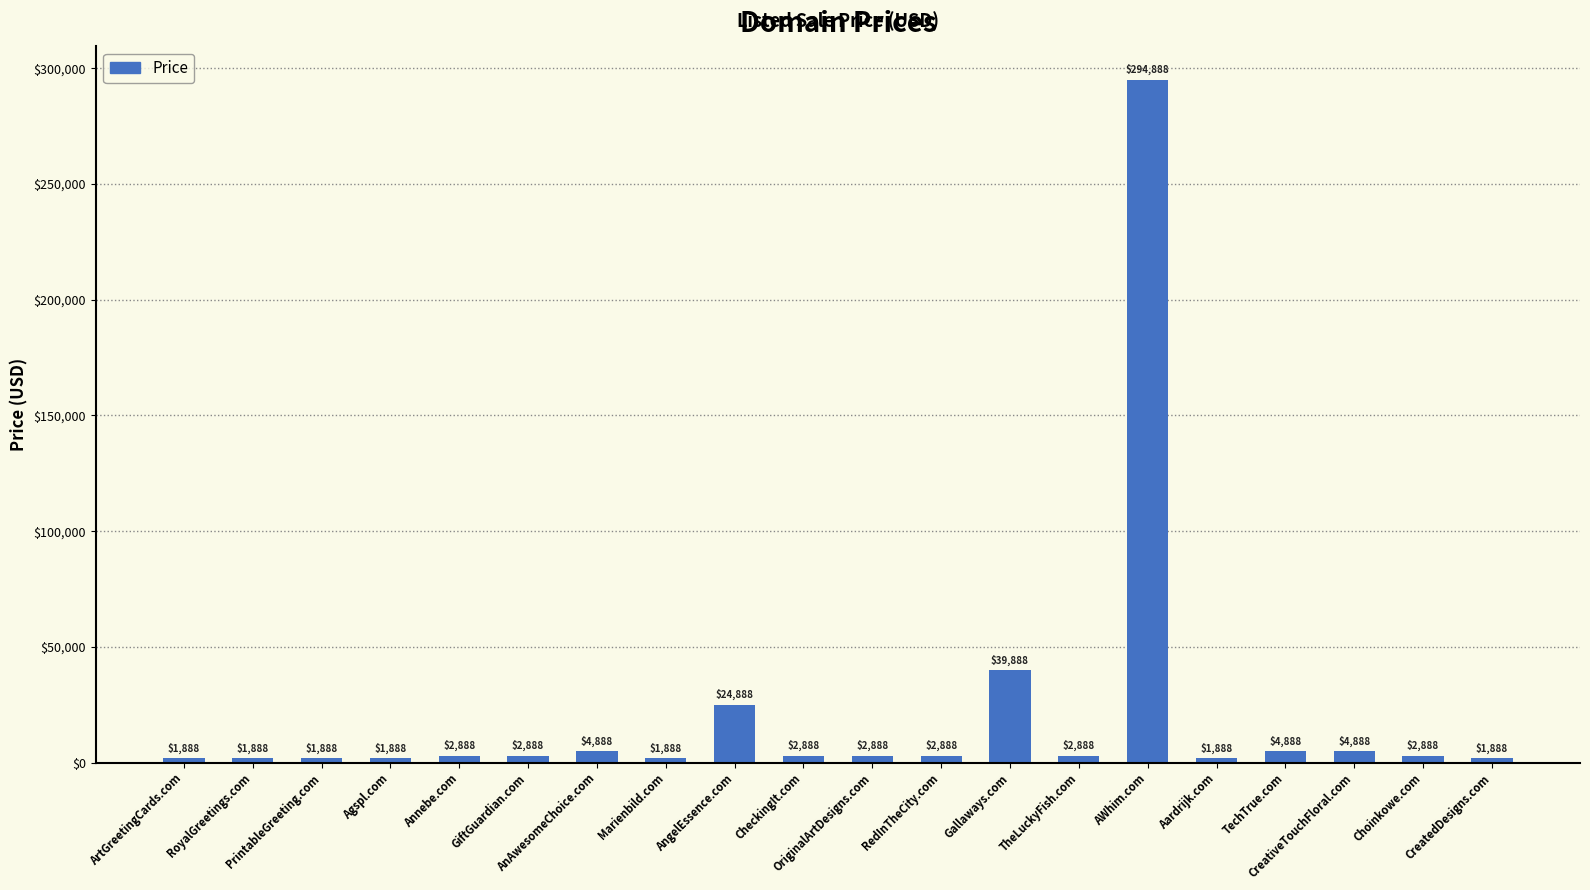

What is the maximum value shown in the chart?

294888